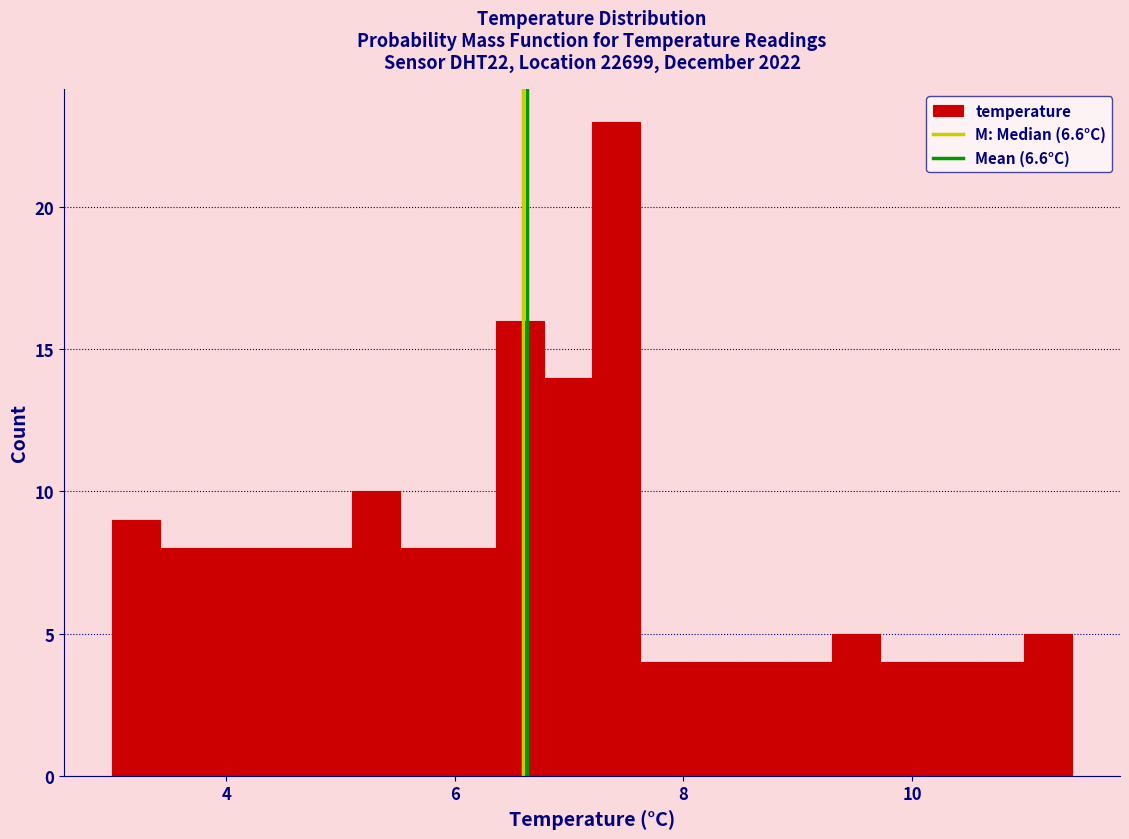

Around what value on the x-axis is the tallest bar? Give the approximate position of its centre, as read against the axis.

7.4